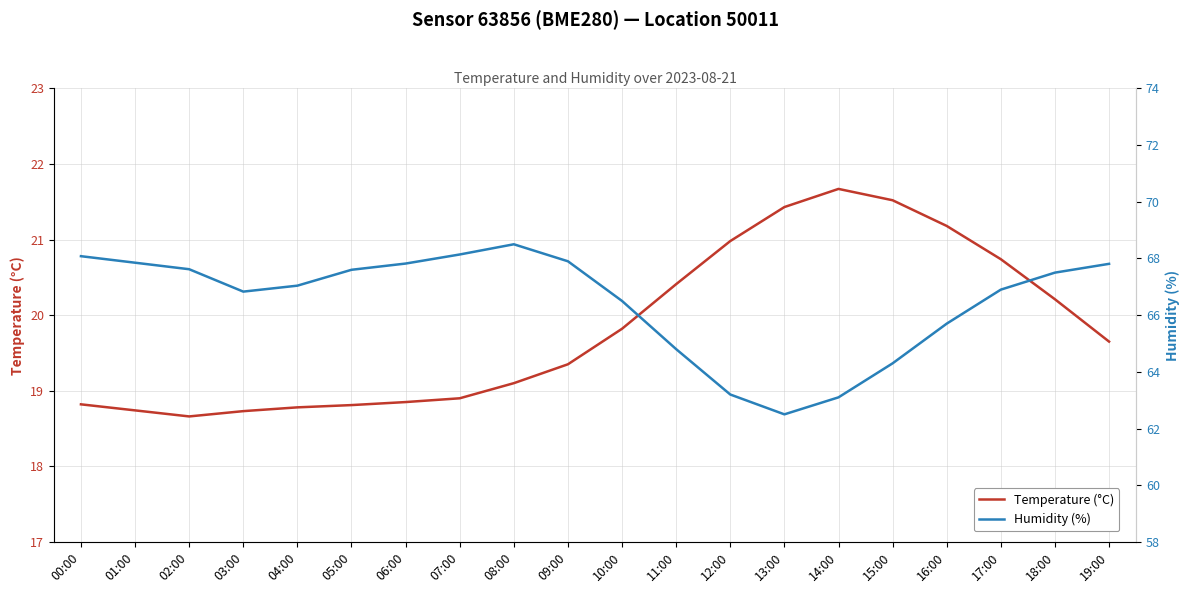

What is the difference between the Humidity (%) values at 01:00 and 15:00?

3.5